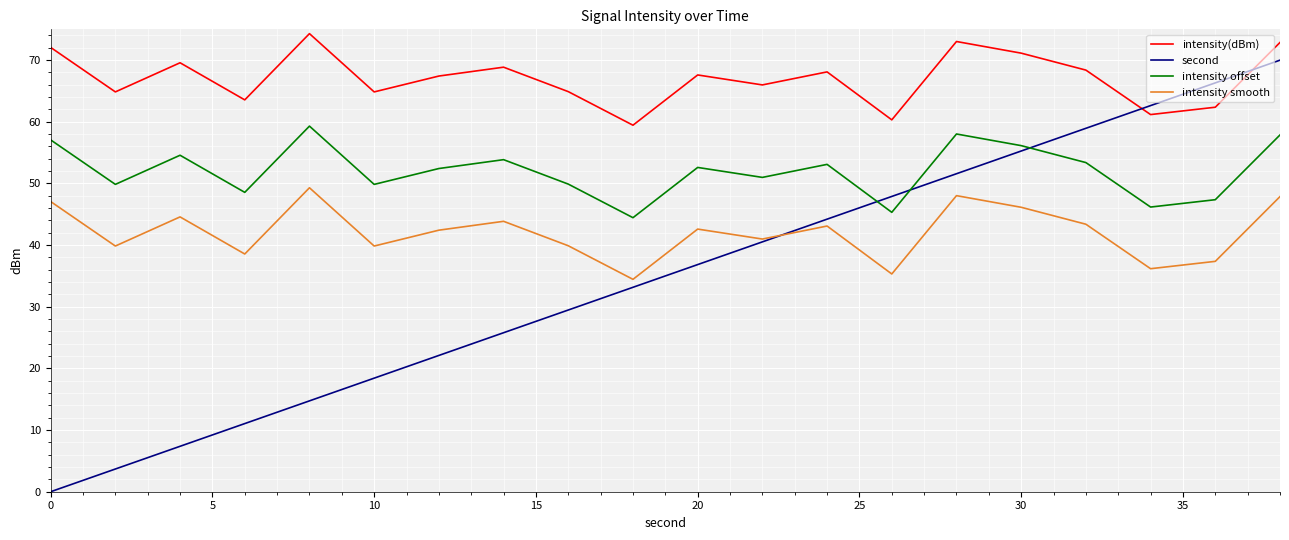

How many times do intensity offset and second cross each other?

3